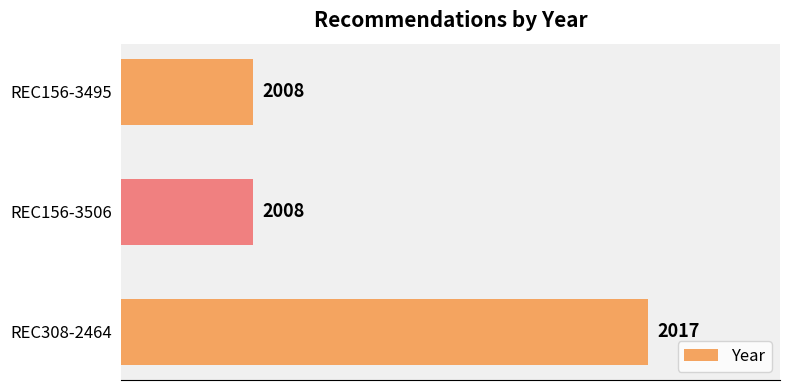

What is the difference between the maximum and second lowest values?

9